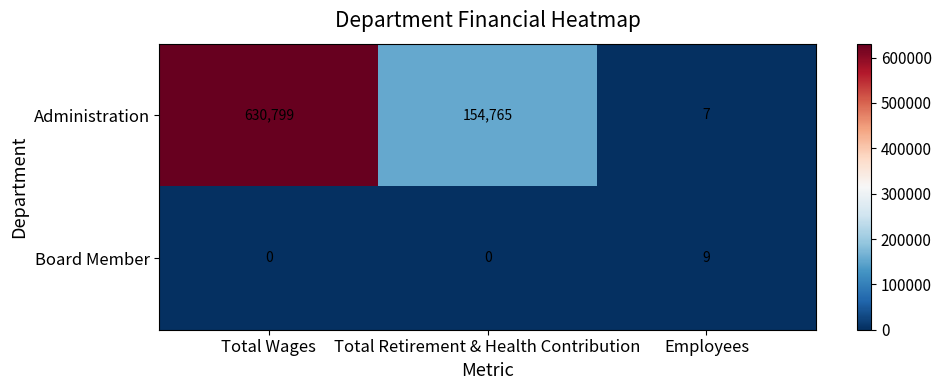

Is it true that Administration equals 7 at Employees?

True